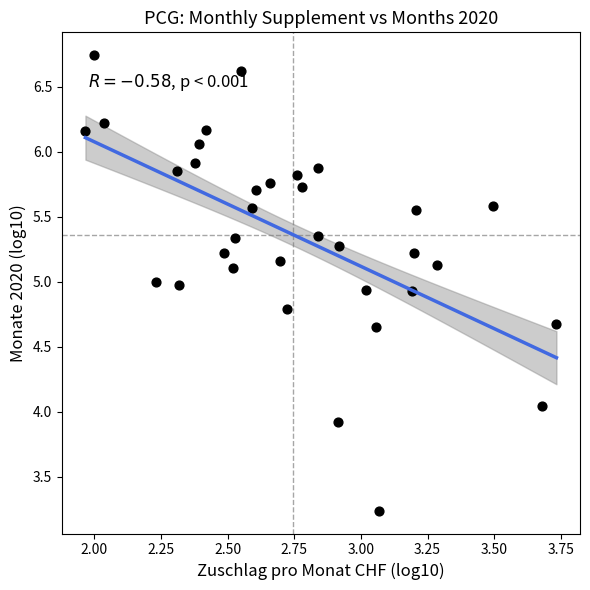

What is the range of X values (max minus min)?

1.8